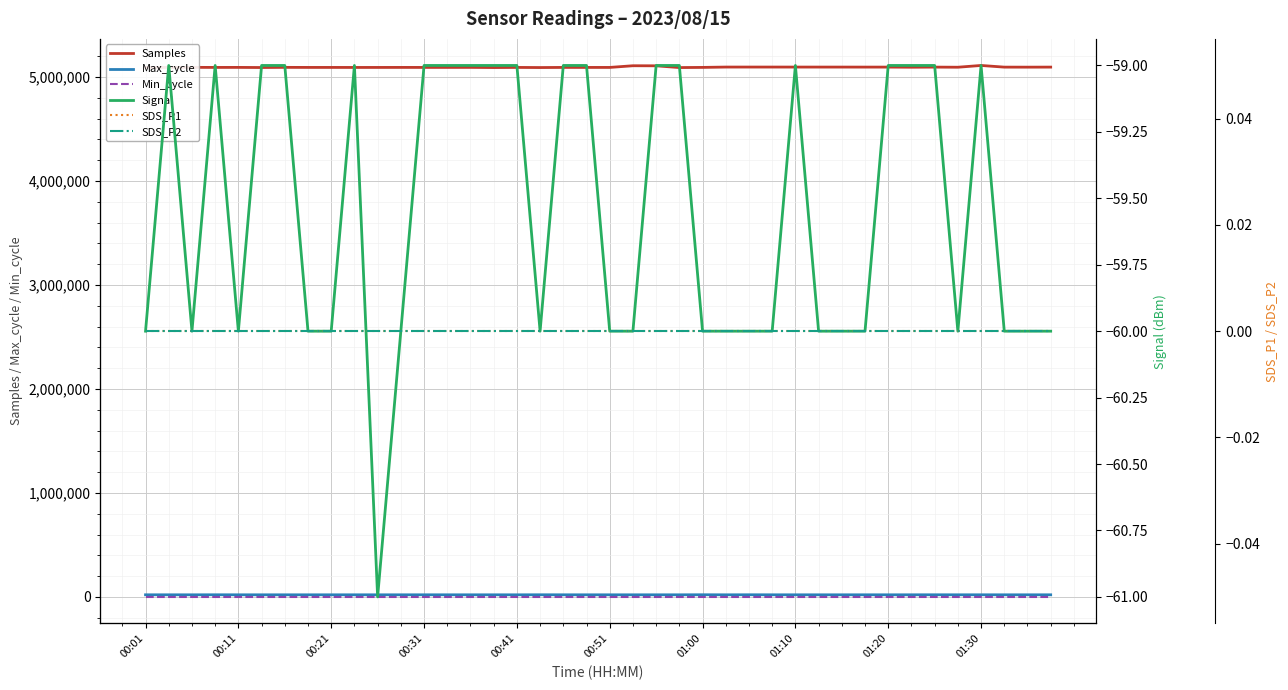

True or false: SDS_P2 and Min_cycle cross at least once.

False